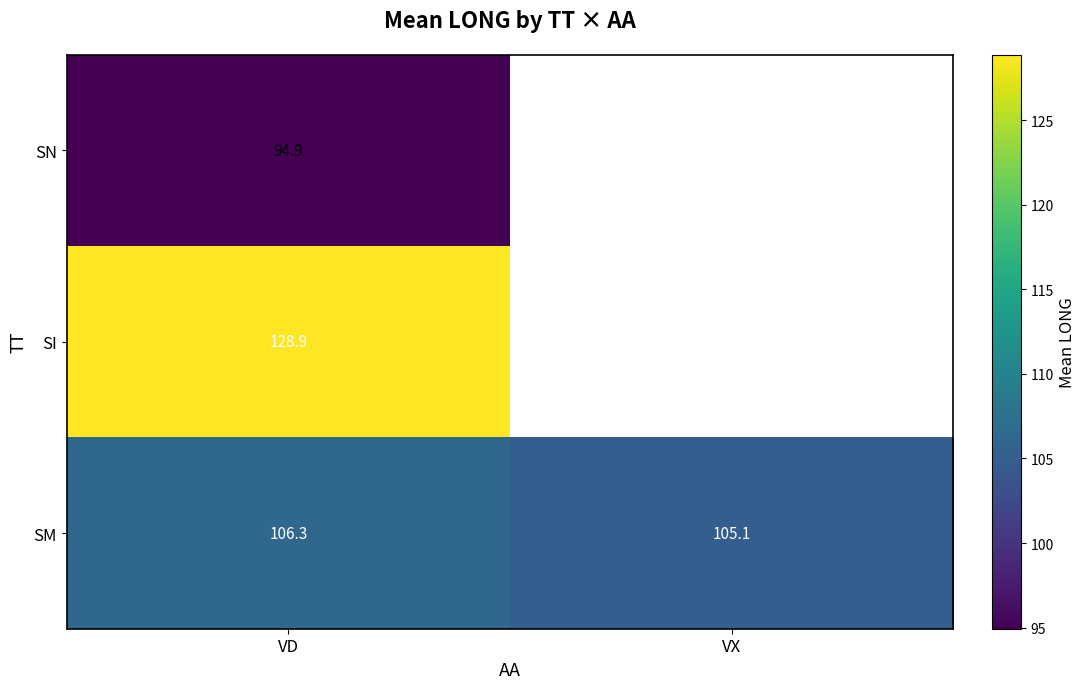

At which label is SM closest to 105?

VX